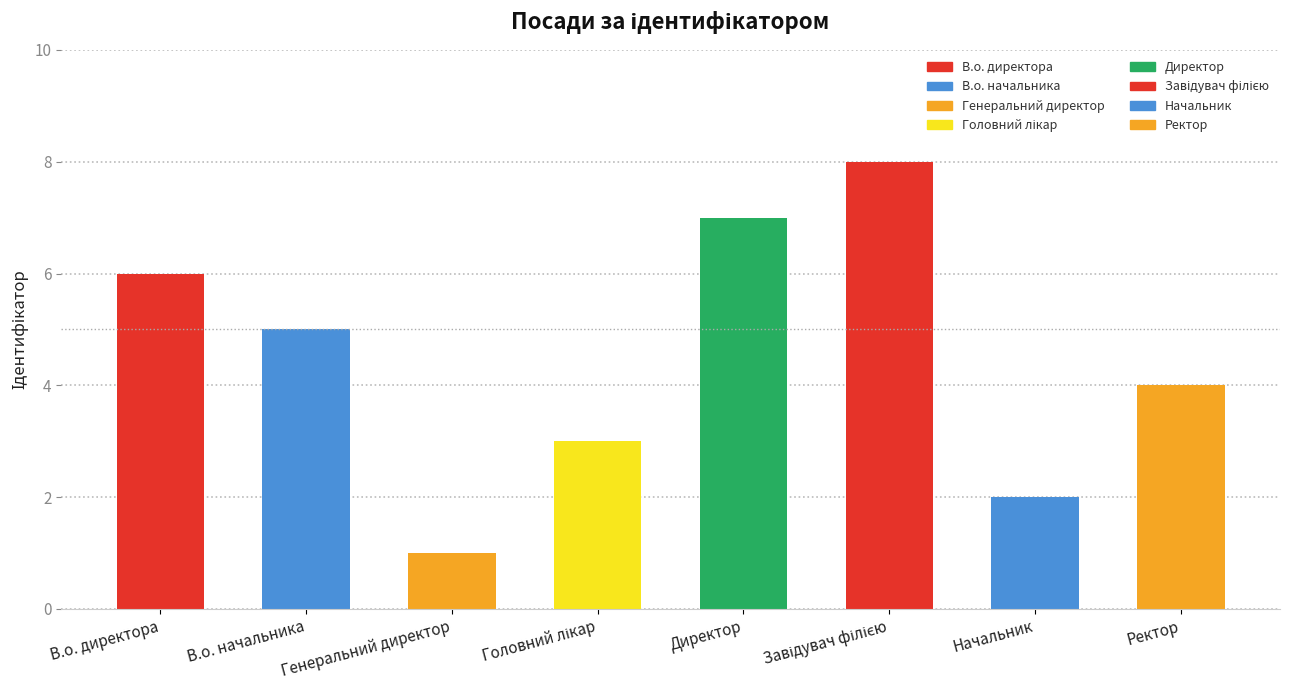

What is the difference between the maximum and minimum values?

7